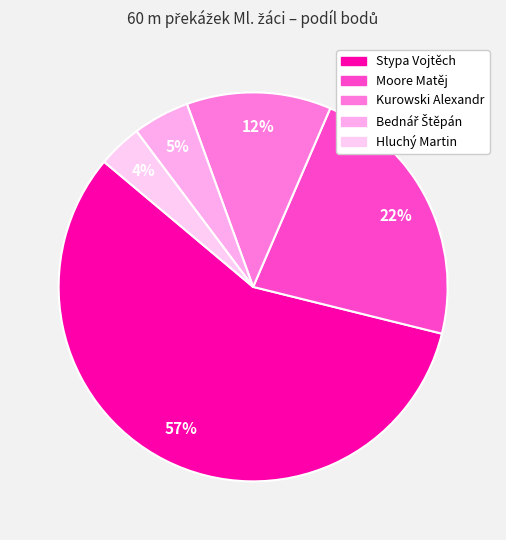

To the nearest percent, what is the difference between the largest and smallest slice percentages?

54%